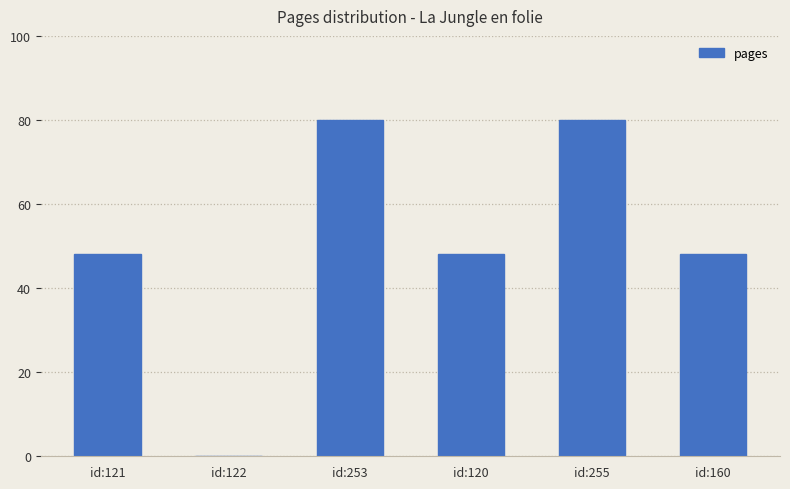

Is it true that the value at id:122 is -33?

False